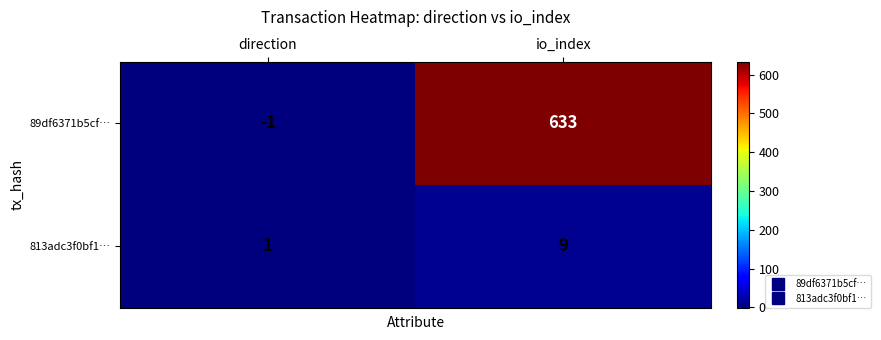

Rank the series at direction from highest to lowest value.

813adc3f0bf1…, 89df6371b5cf…